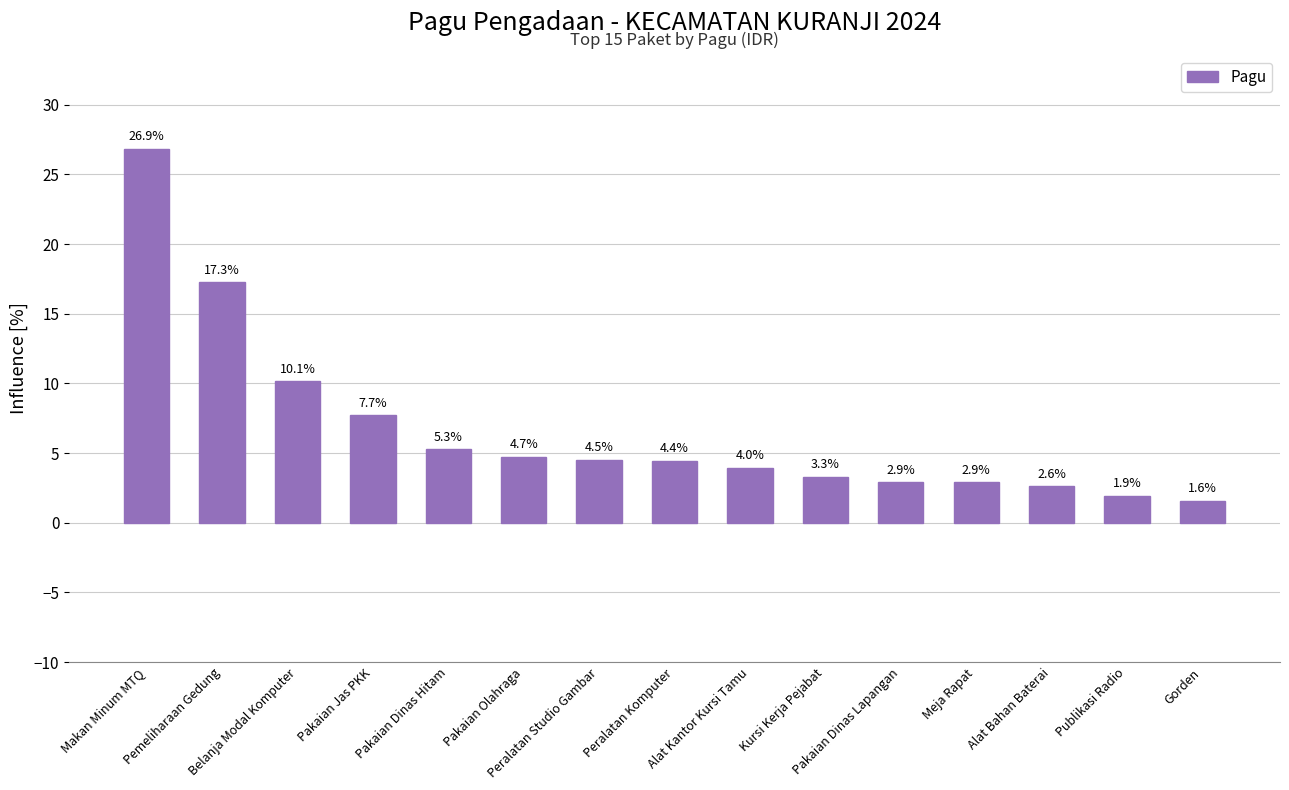

What is the average value?

6.7